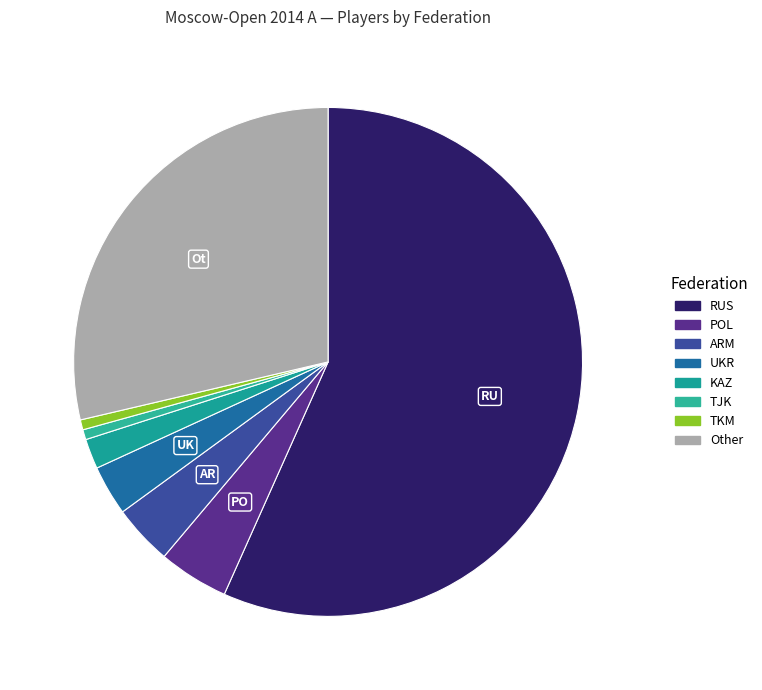

Count the number of slices in the pie.

8